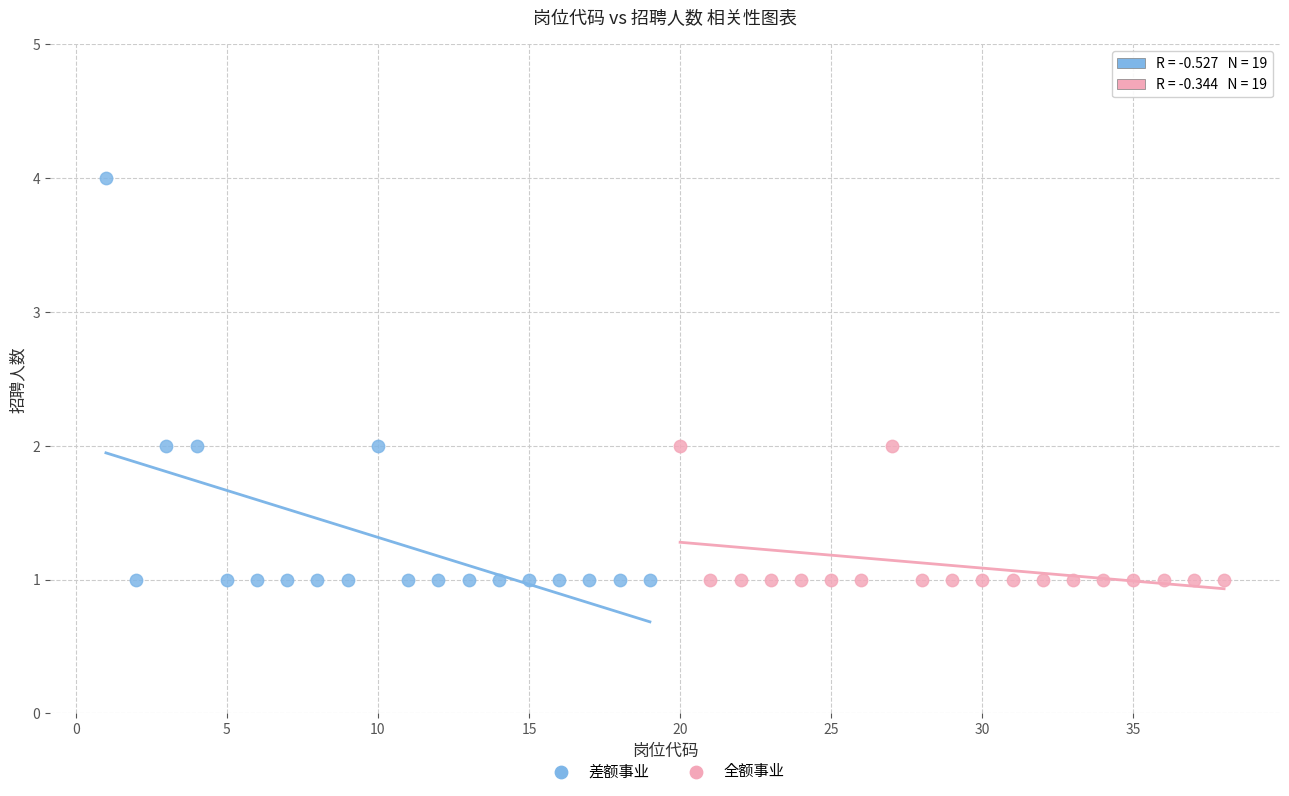

Which series has the largest Y range (max minus min)?

差额事业